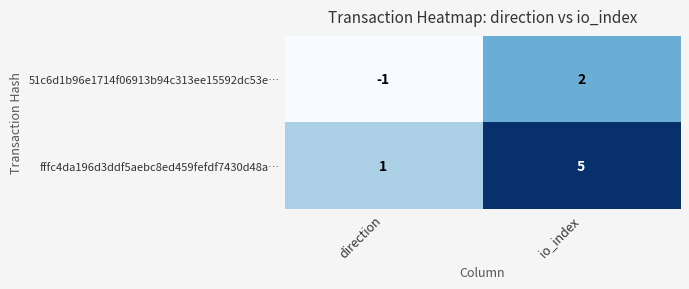

What is the average value of the fffc4da196d3ddf5aebc8ed459fefdf7430d48a… series?

3